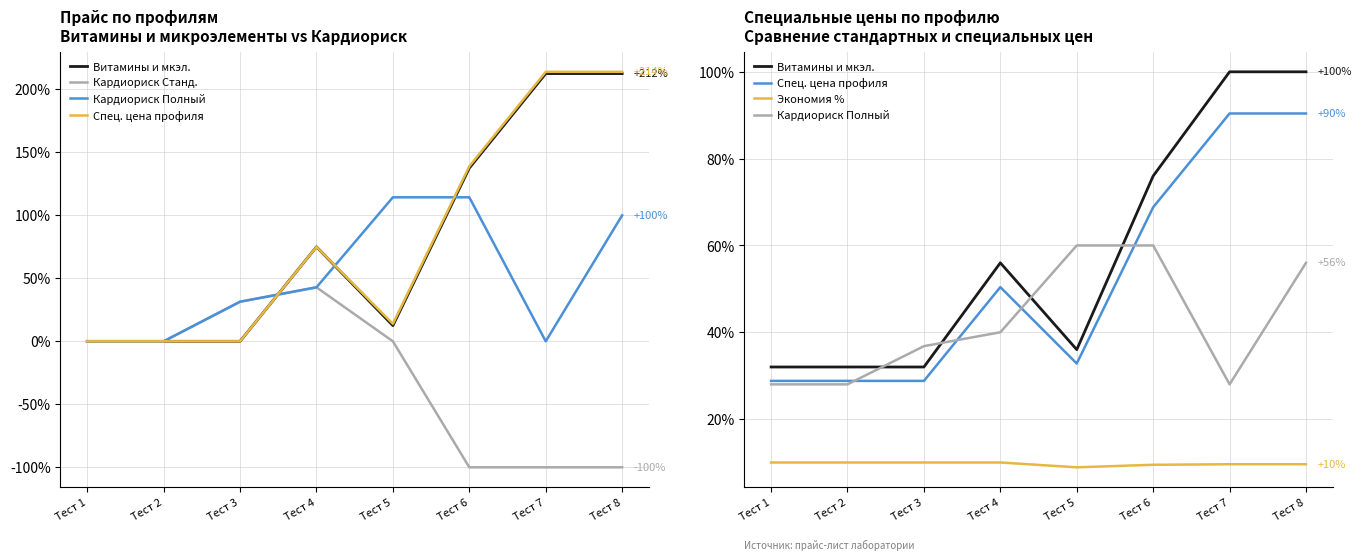

The value of Спец. цена профиля at Тест 4 is 50.4. True or false?

True